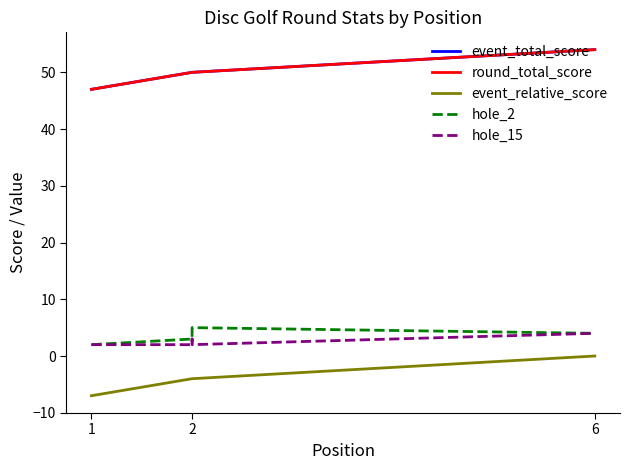

What is the average value of the event_total_score series?

50